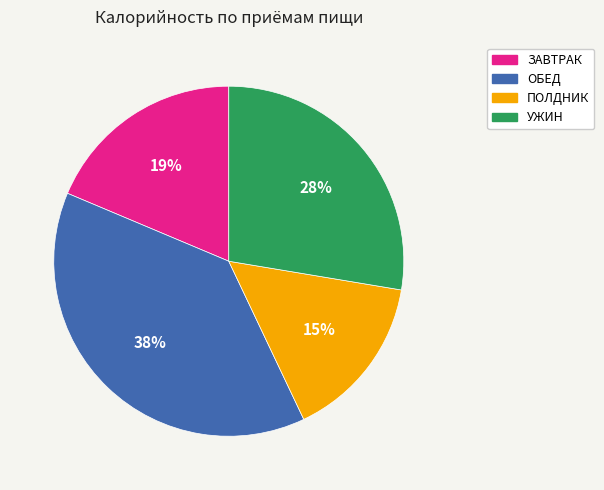

To the nearest percent, what portion does УЖИН represent?

28%